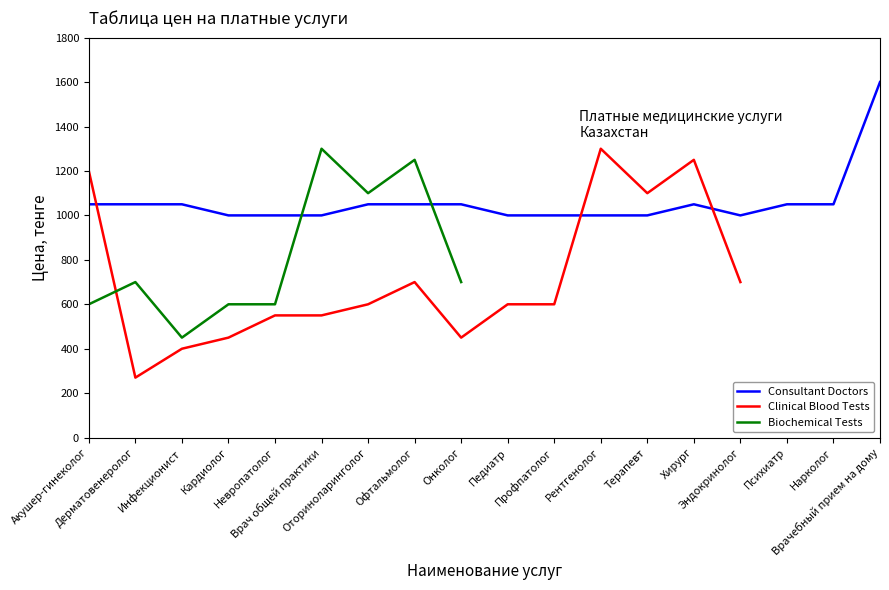

In Biochemical Tests, how many points are higher than both neighbors (excluding endpoints)?

3